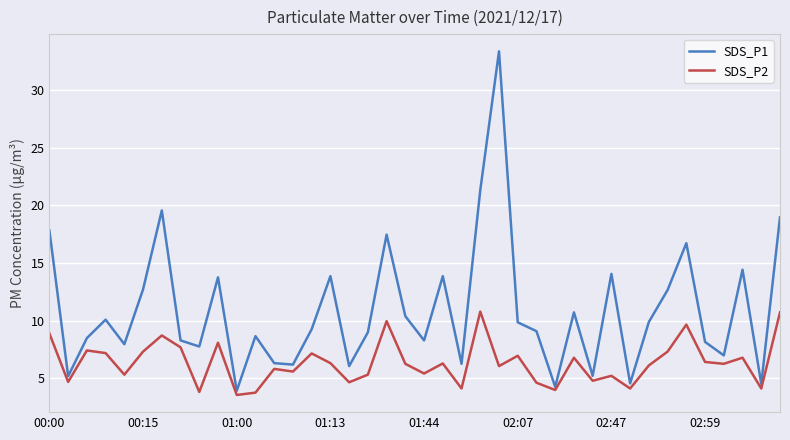

How many interior local valleys does the SDS_P1 series have?

13